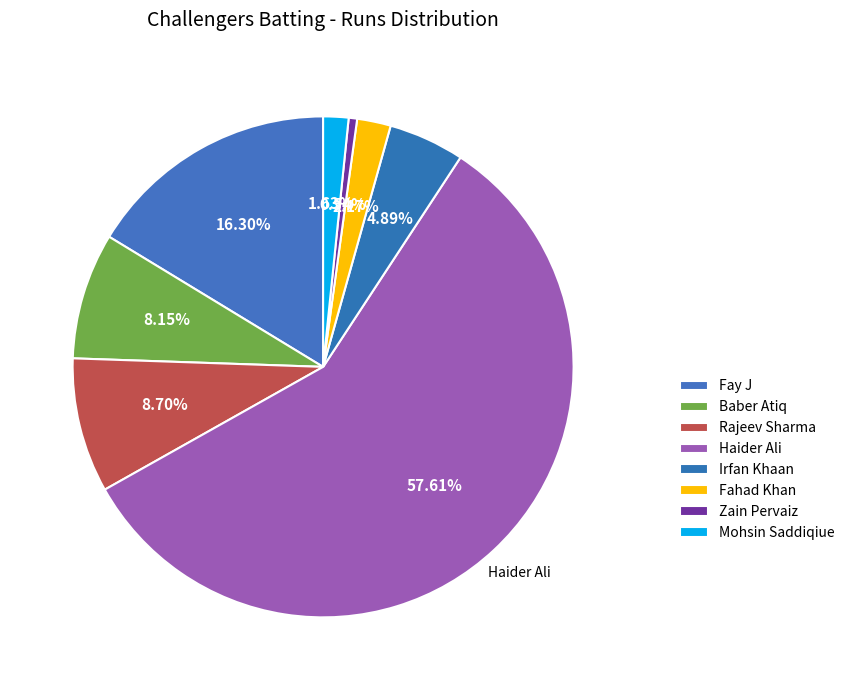

To the nearest percent, what is the difference between the Fahad Khan and Rajeev Sharma slice percentages?

7%